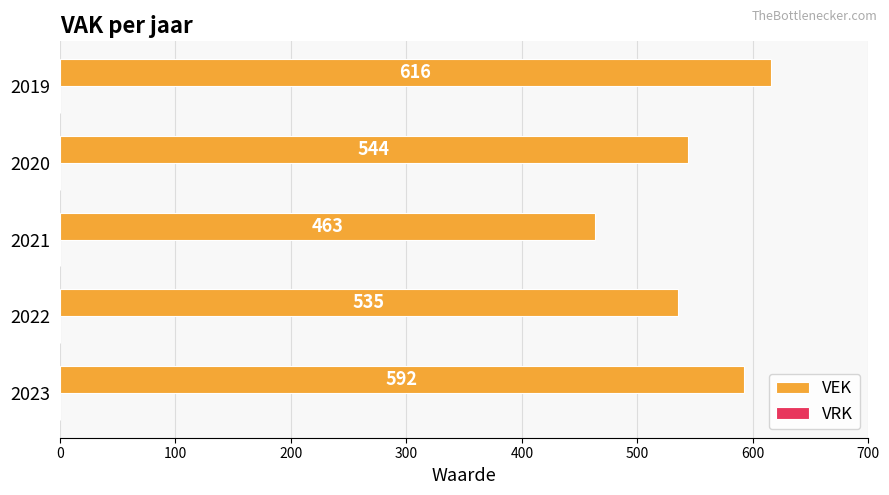

Which label corresponds to the largest value in the chart?

2019